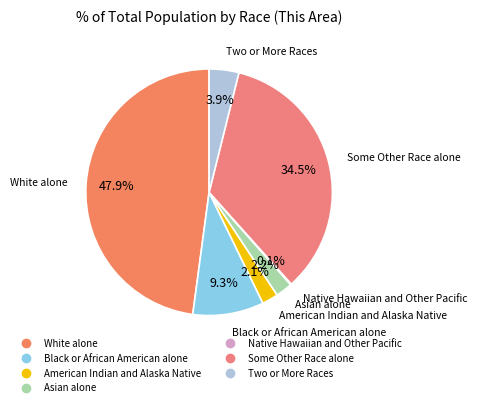

What is the total percentage of Asian alone and White alone?

50.1%